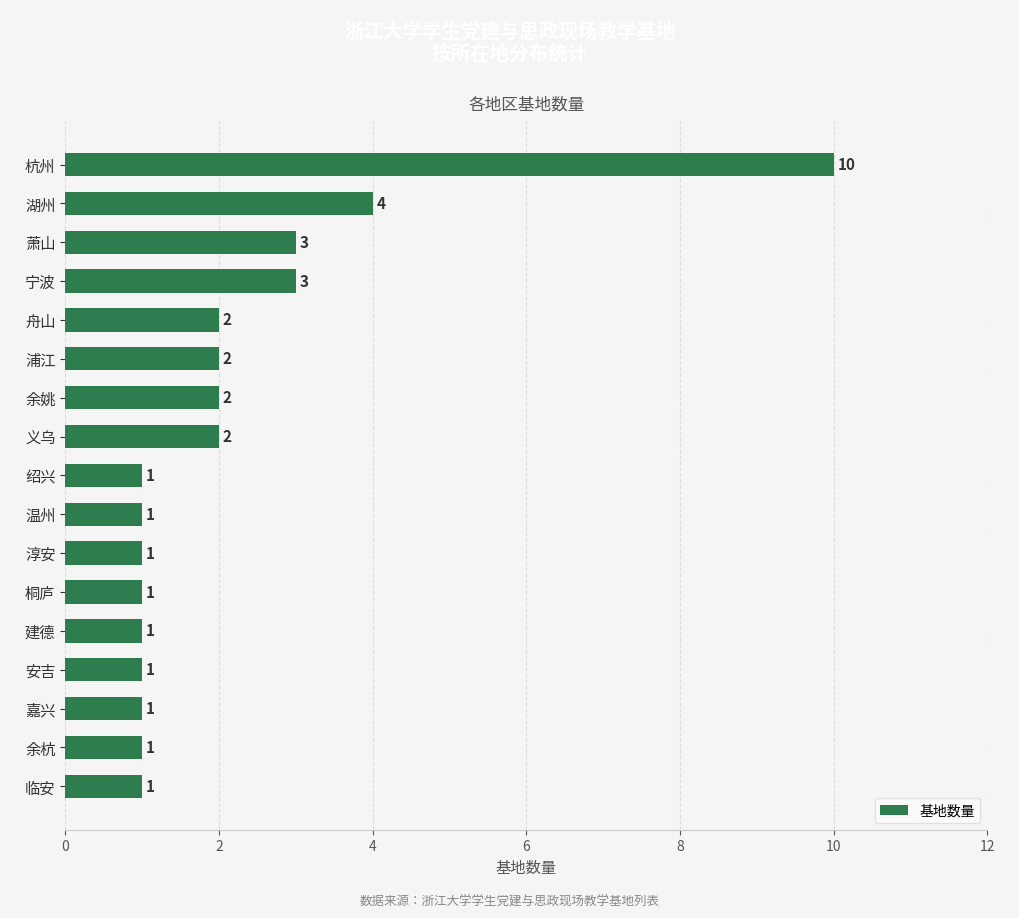

What is the label of the 17th bar from the bottom?

杭州